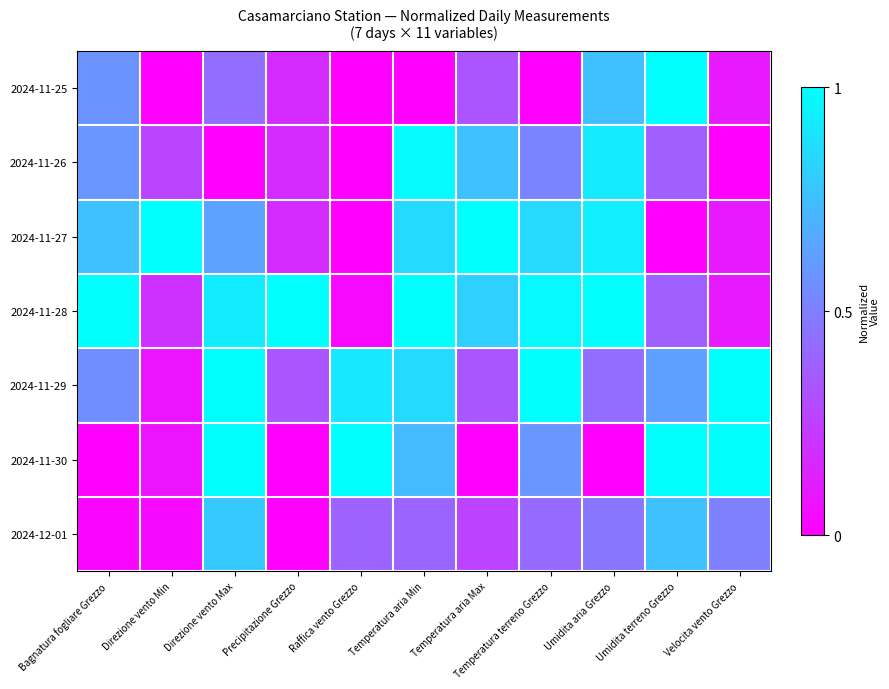

What is the difference between the highest and lowest values at Temperatura aria Max?

1.0